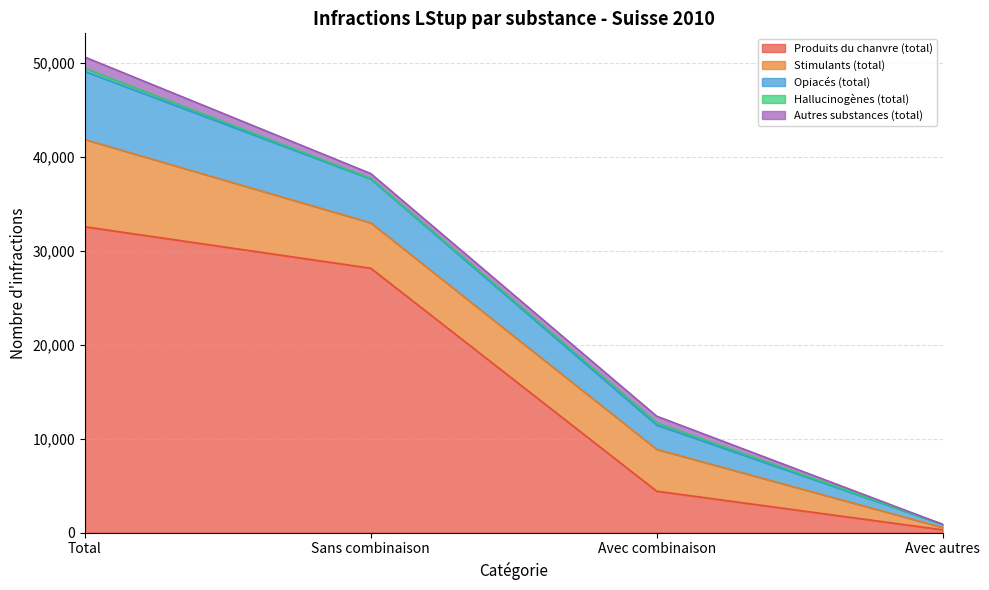

True or false: Autres substances (total) has more than 1 points higher than both neighbors.

False